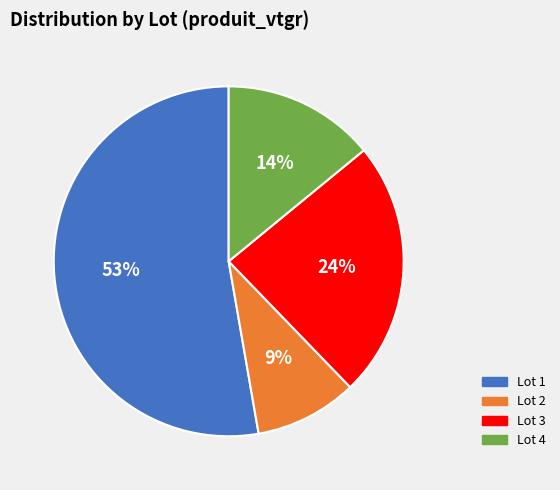

Which slice is the smallest?

Lot 2